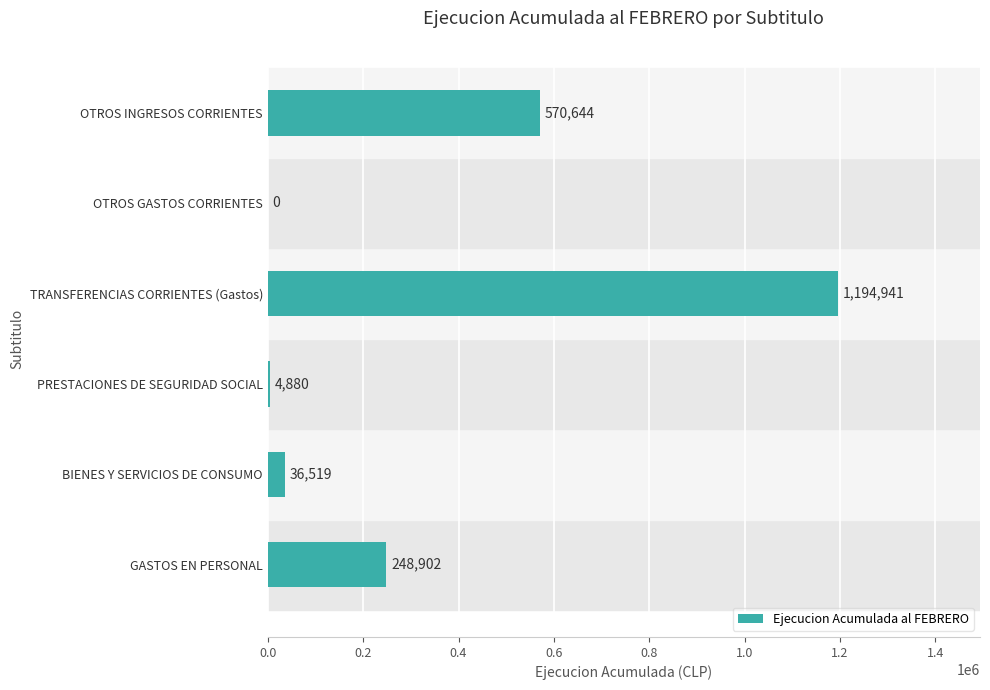

What is the maximum value shown in the chart?

1194941